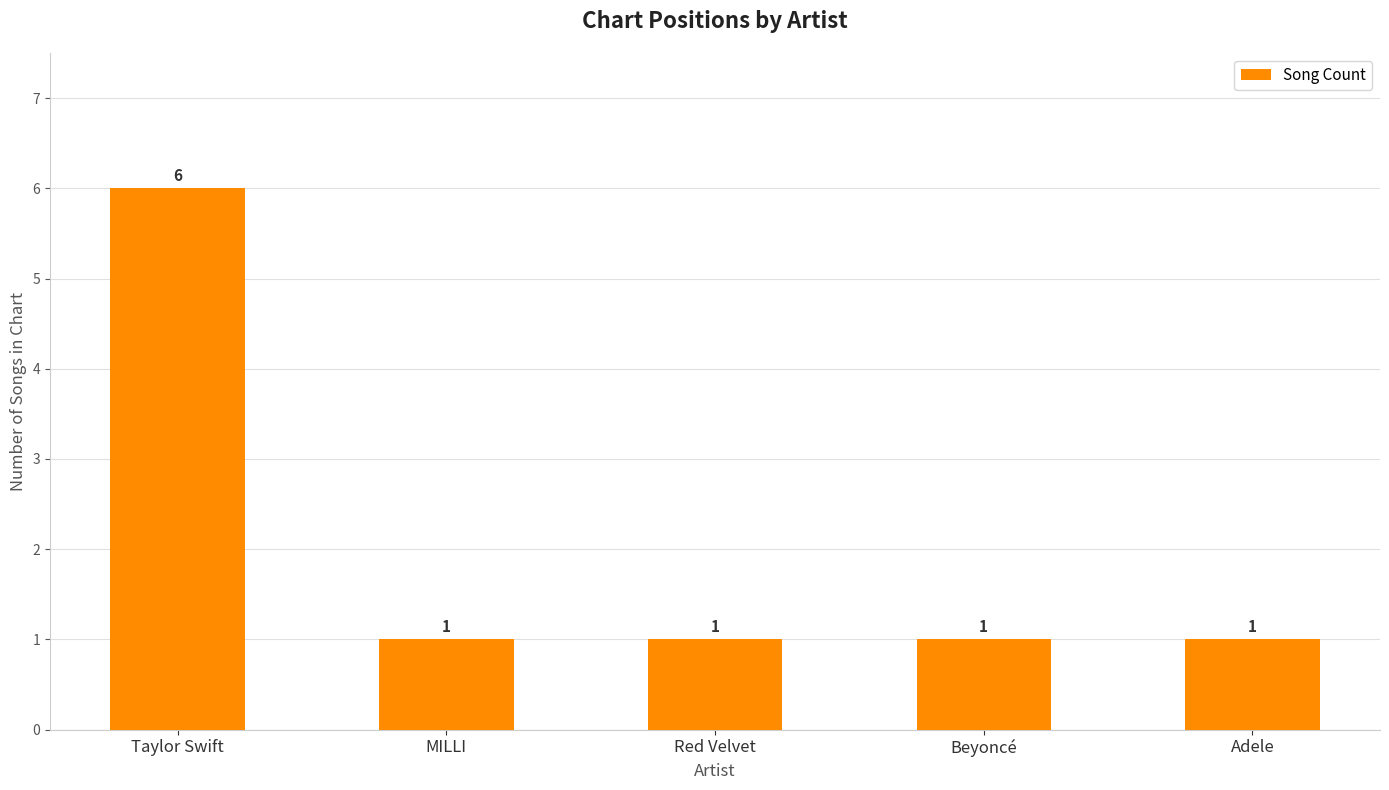

What is the sum of the values at Red Velvet and Taylor Swift?

7